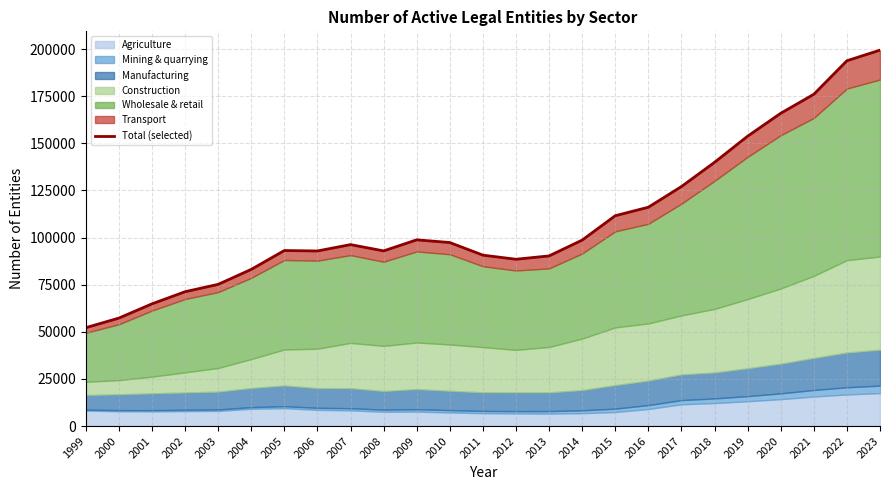

At which category does the chart reach its peak across all series?

2023